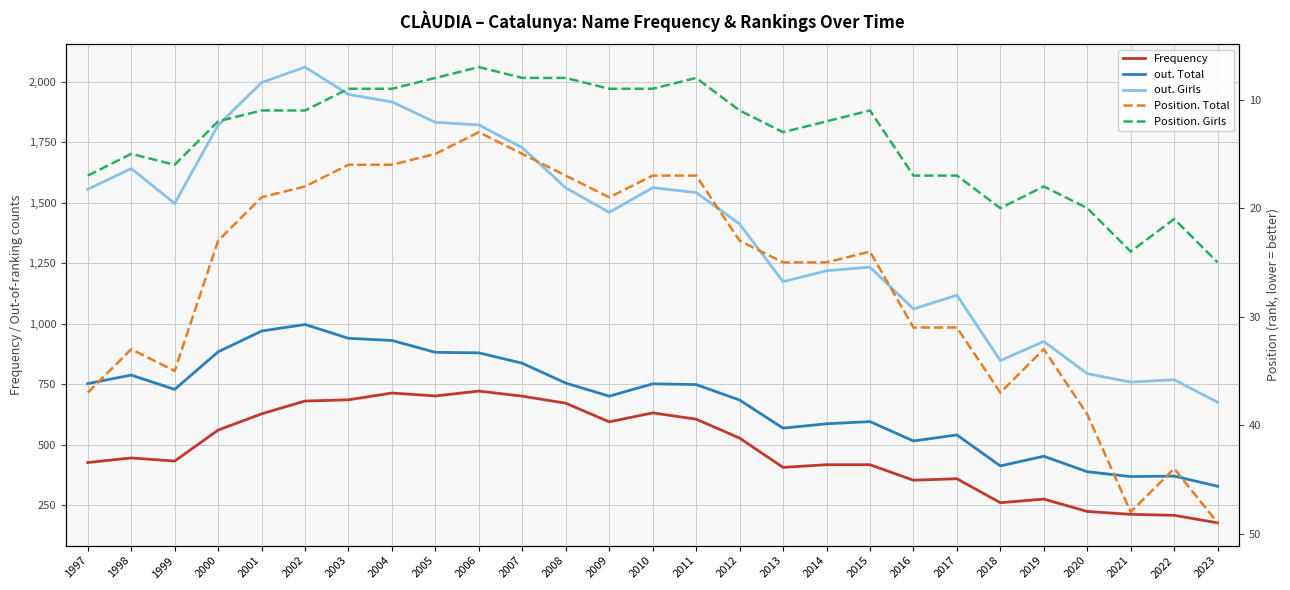

Reading left to right, extract all data points from this chart.

Frequency: 1997=427	1998=446	1999=433	2000=561	2001=628	2002=681	2003=686	2004=714	2005=702	2006=722	2007=701	2008=672	2009=595	2010=632	2011=606	2012=528	2013=407	2014=418	2015=418	2016=354	2017=360	2018=261	2019=276	2020=225	2021=213	2022=209	2023=178
out. Total: 1997=753	1998=788	1999=729	2000=884	2001=970	2002=997	2003=940	2004=931	2005=882	2006=880	2007=837	2008=755	2009=701	2010=752	2011=749	2012=685	2013=569	2014=587	2015=596	2016=516	2017=541	2018=413	2019=453	2020=389	2021=369	2022=371	2023=329
out. Girls: 1997=1555	1998=1641	1999=1497	2000=1820	2001=1996	2002=2060	2003=1947	2004=1916	2005=1832	2006=1821	2007=1727	2008=1561	2009=1460	2010=1562	2011=1542	2012=1412	2013=1174	2014=1219	2015=1234	2016=1061	2017=1118	2018=848	2019=927	2020=794	2021=759	2022=769	2023=676
Position. Total: 1997=37	1998=33	1999=35	2000=23	2001=19	2002=18	2003=16	2004=16	2005=15	2006=13	2007=15	2008=17	2009=19	2010=17	2011=17	2012=23	2013=25	2014=25	2015=24	2016=31	2017=31	2018=37	2019=33	2020=39	2021=48	2022=44	2023=49
Position. Girls: 1997=17	1998=15	1999=16	2000=12	2001=11	2002=11	2003=9	2004=9	2005=8	2006=7	2007=8	2008=8	2009=9	2010=9	2011=8	2012=11	2013=13	2014=12	2015=11	2016=17	2017=17	2018=20	2019=18	2020=20	2021=24	2022=21	2023=25